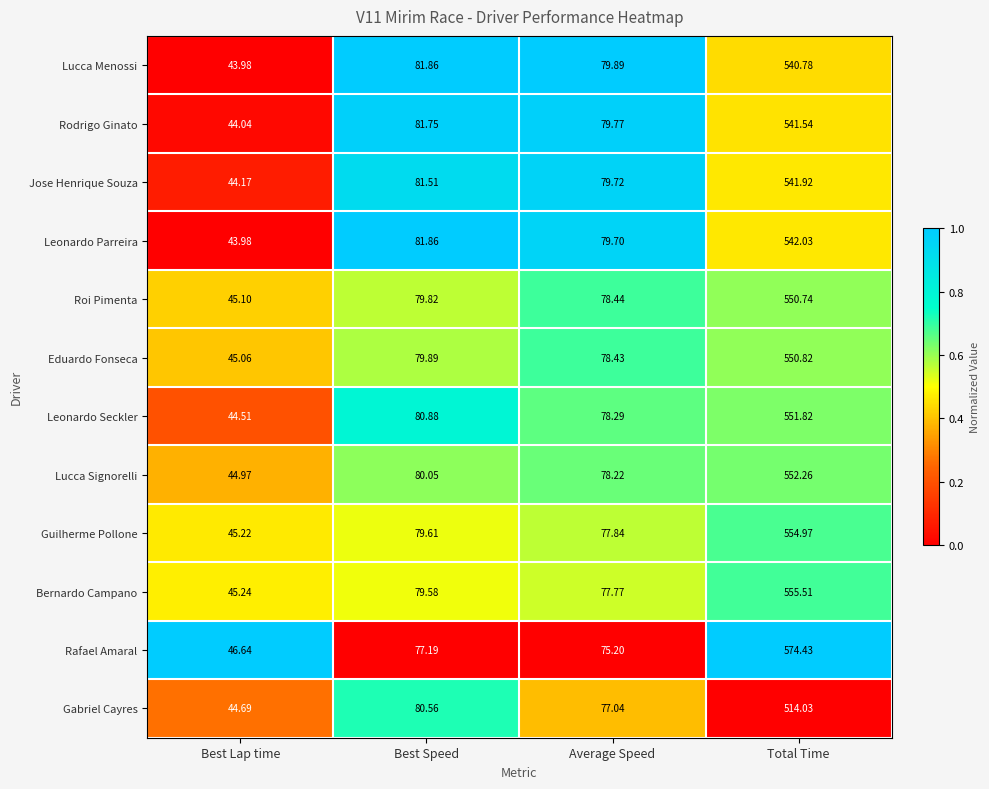

Which series has the largest total across all categories?

Rafael Amaral